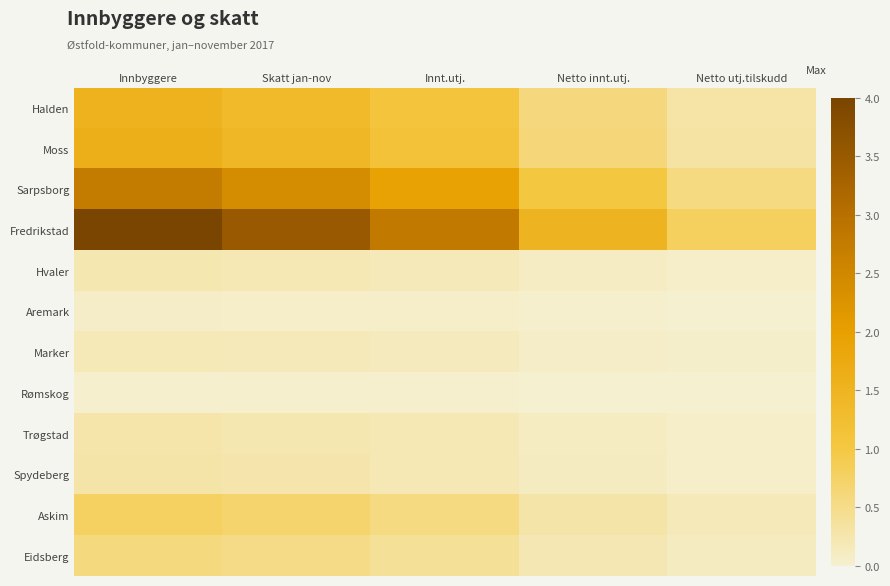

At Netto utj.tilskudd, list the series in order from smallest to largest.

Aremark, Rømskog, Marker, Hvaler, Trøgstad, Spydeberg, Eidsberg, Askim, Halden, Moss, Sarpsborg, Fredrikstad